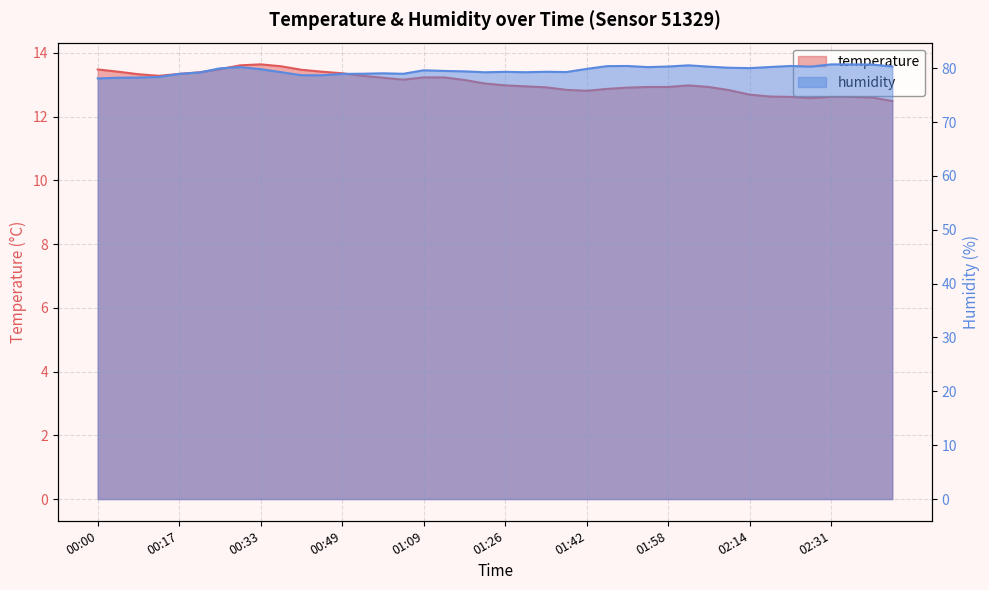

How many interior local peaks does the temperature series have?

2